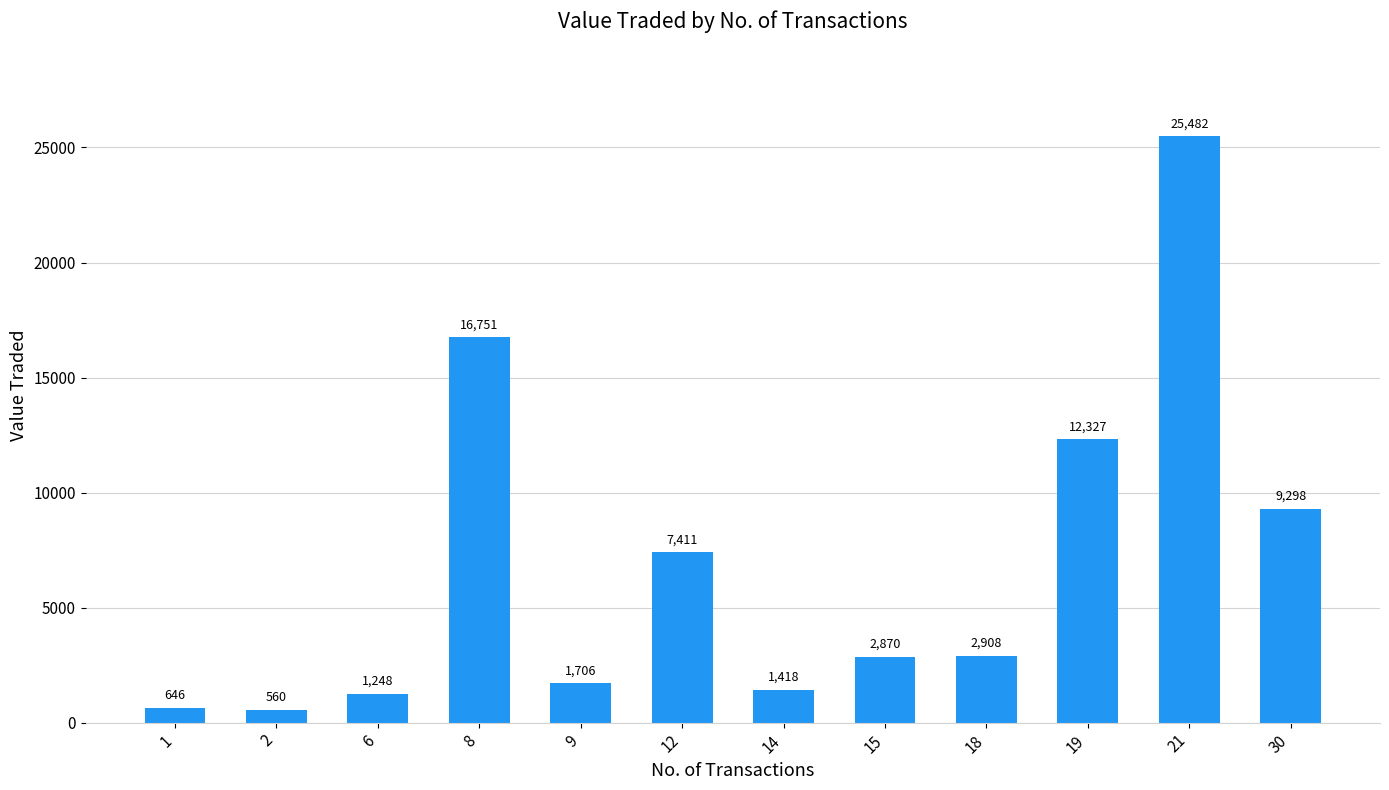

Rank the categories by value from lowest to highest.

2, 1, 6, 14, 9, 15, 18, 12, 30, 19, 8, 21